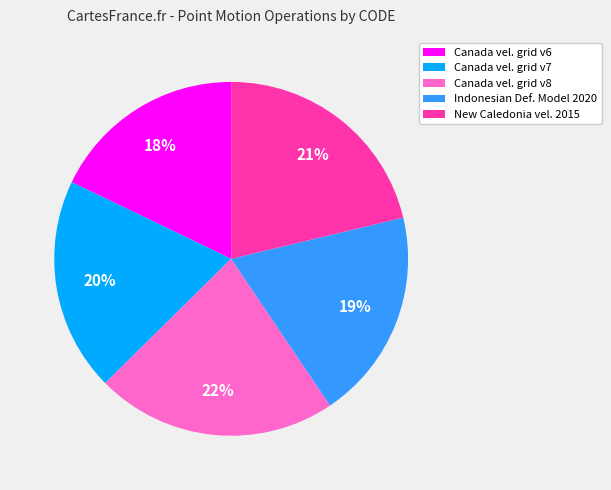

To the nearest percent, what is the average slice percentage?

20%